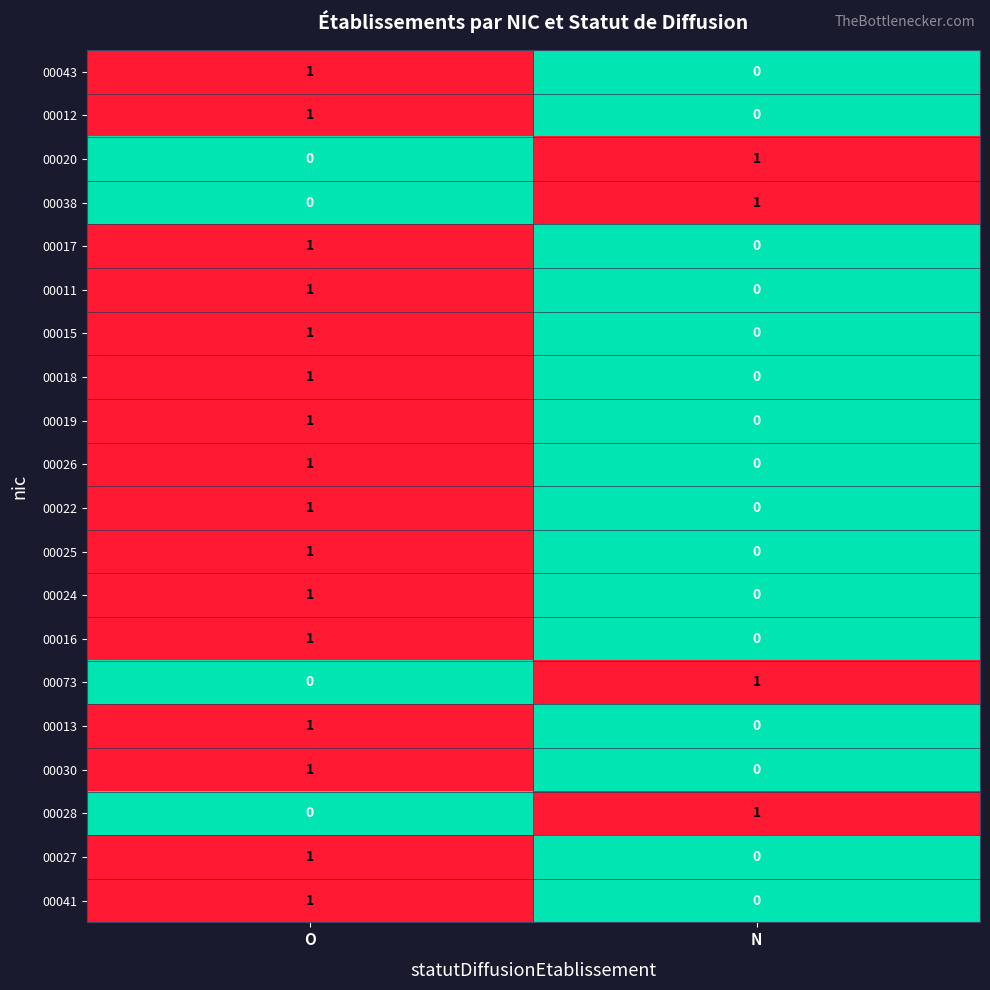

At which label is 00022 closest to 0?

N